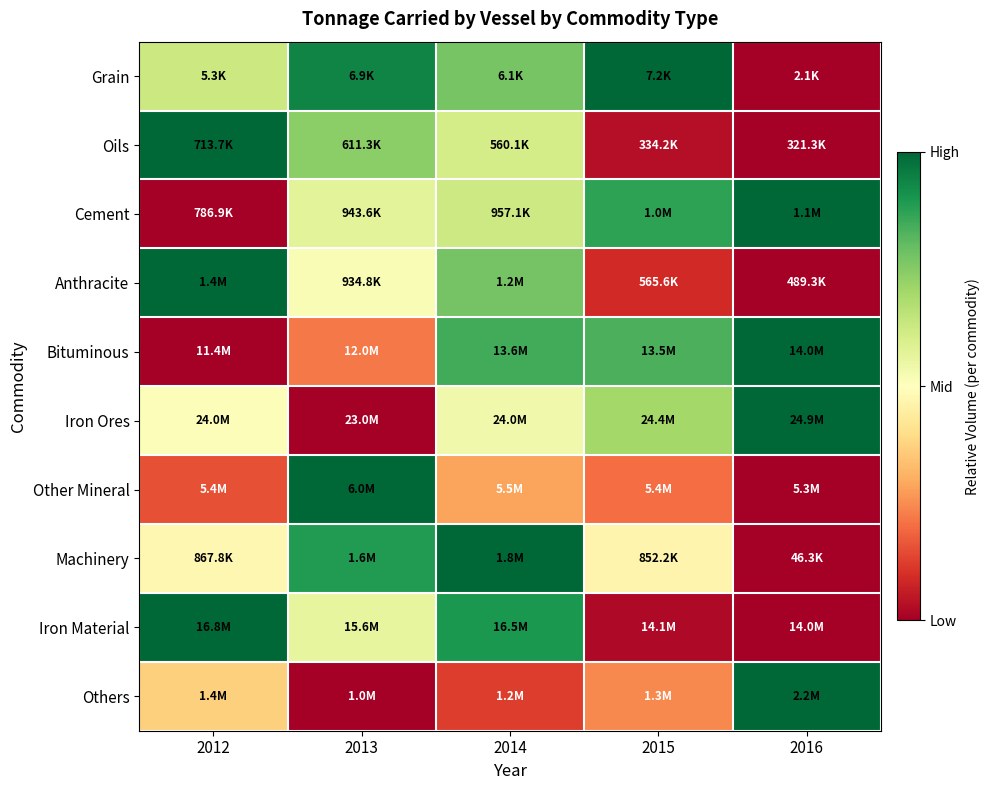

At how many categories does at least one series exceed 0?

5